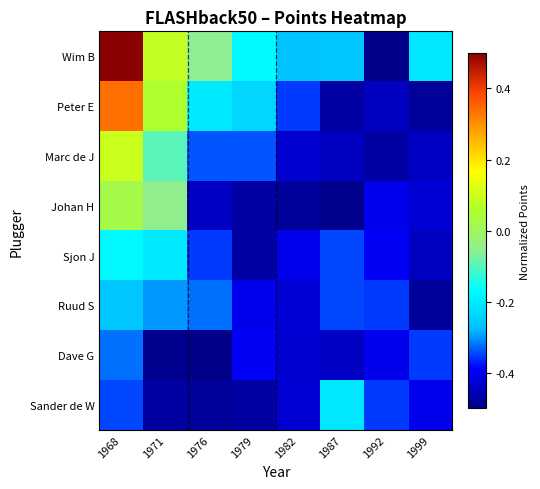

What is the spread (max minus min) of values at 1971?

0.6